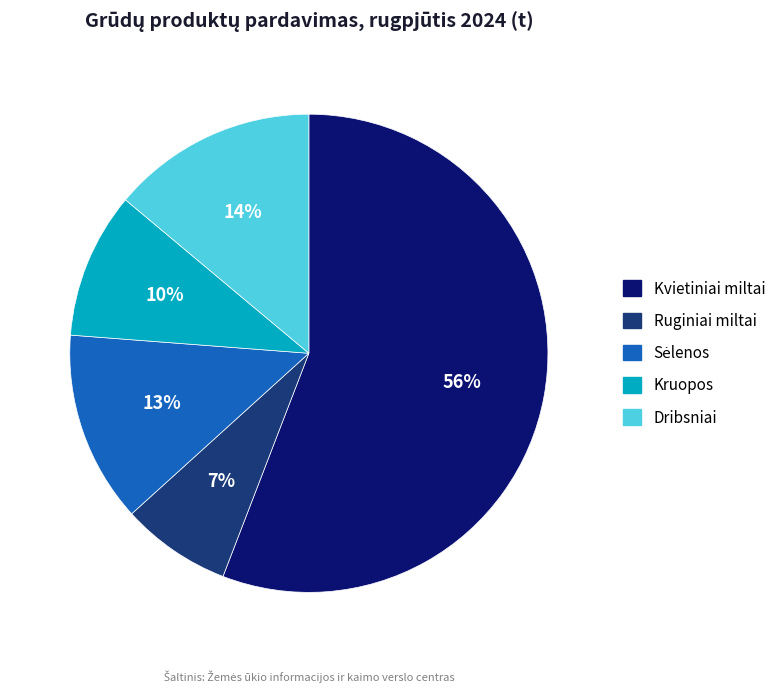

Does any single category account for the majority?

Yes